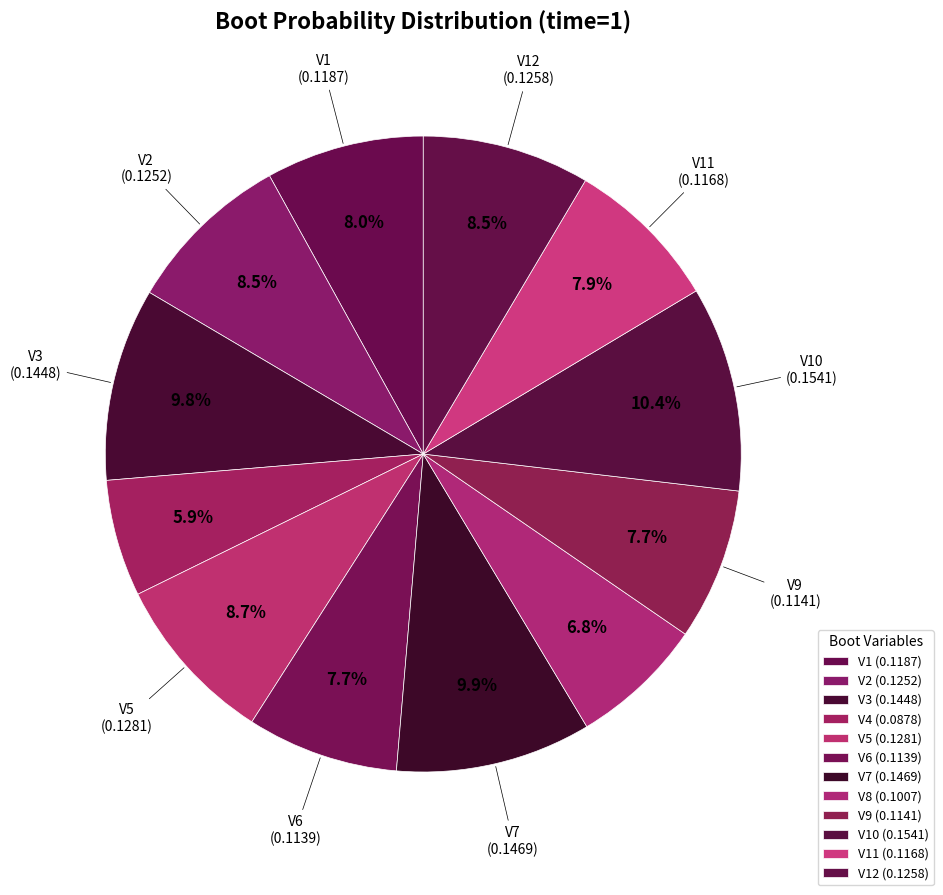

Rank the categories by value from highest to lowest.

V10, V7, V3, V5, V12, V2, V1, V11, V9, V6, V8, V4